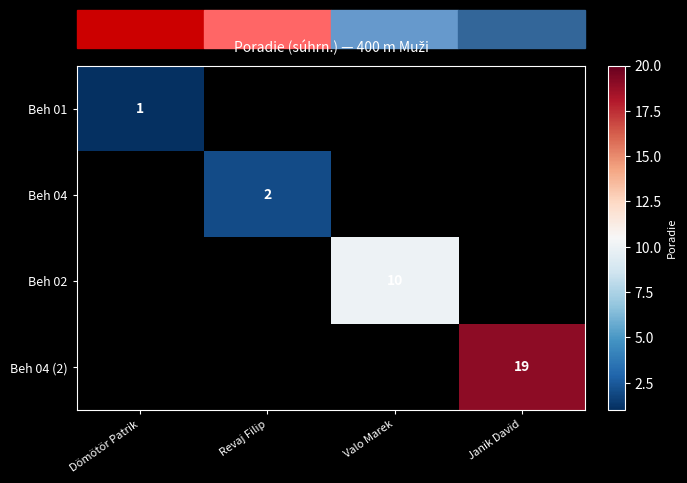

The value of Beh 04 (2) at Janik David is 19. True or false?

True